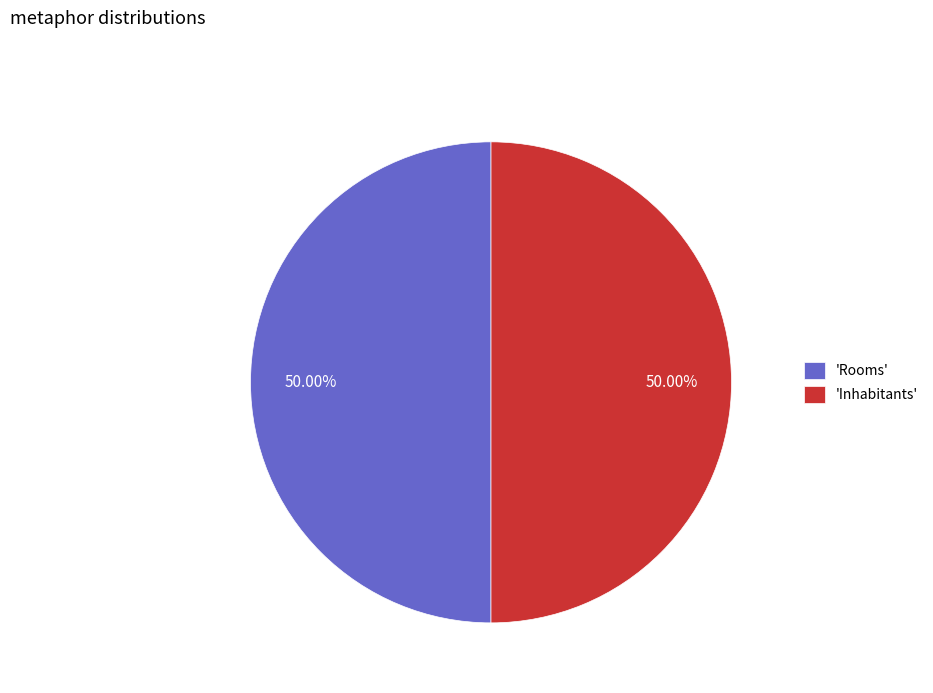

Approximately how many times larger is the value at 'Rooms' compared to 'Inhabitants'?

1.0